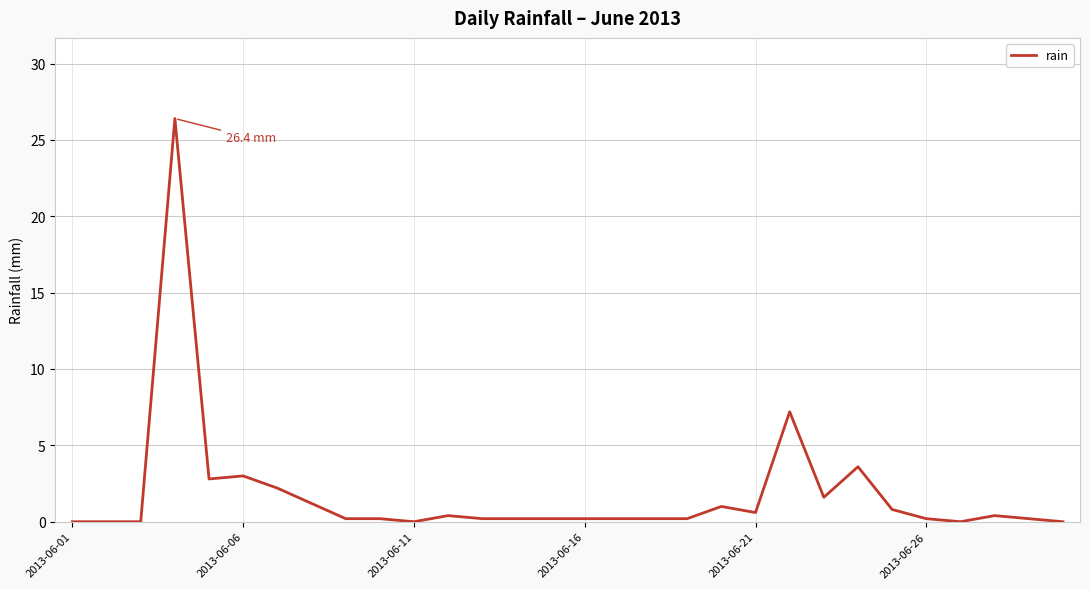

What is the difference between the maximum and minimum values?

26.4